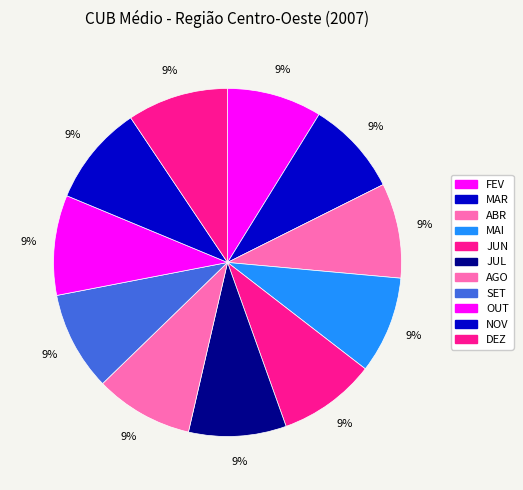

Which slice is the smallest?

MAR